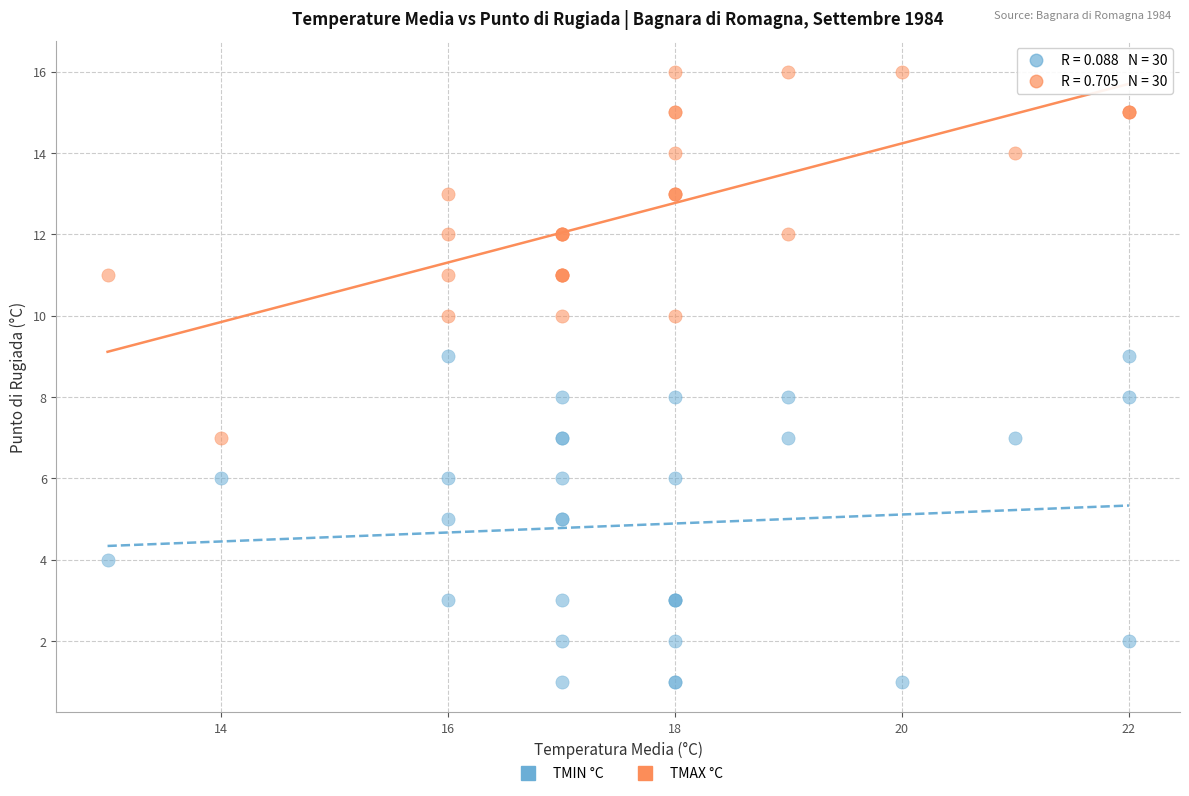

What are all the series names shown in the legend?

TMIN °C, TMAX °C